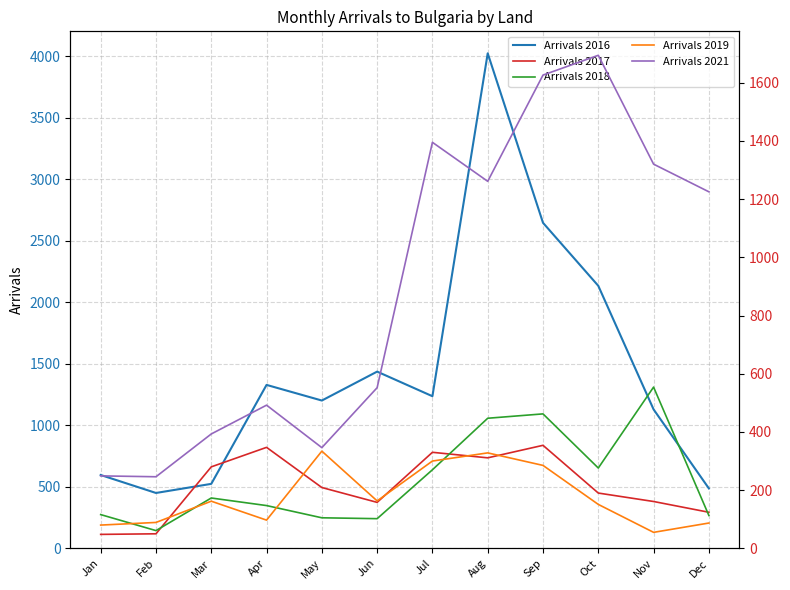

What is the difference between the maximum and minimum values in the Arrivals 2017 series?

306